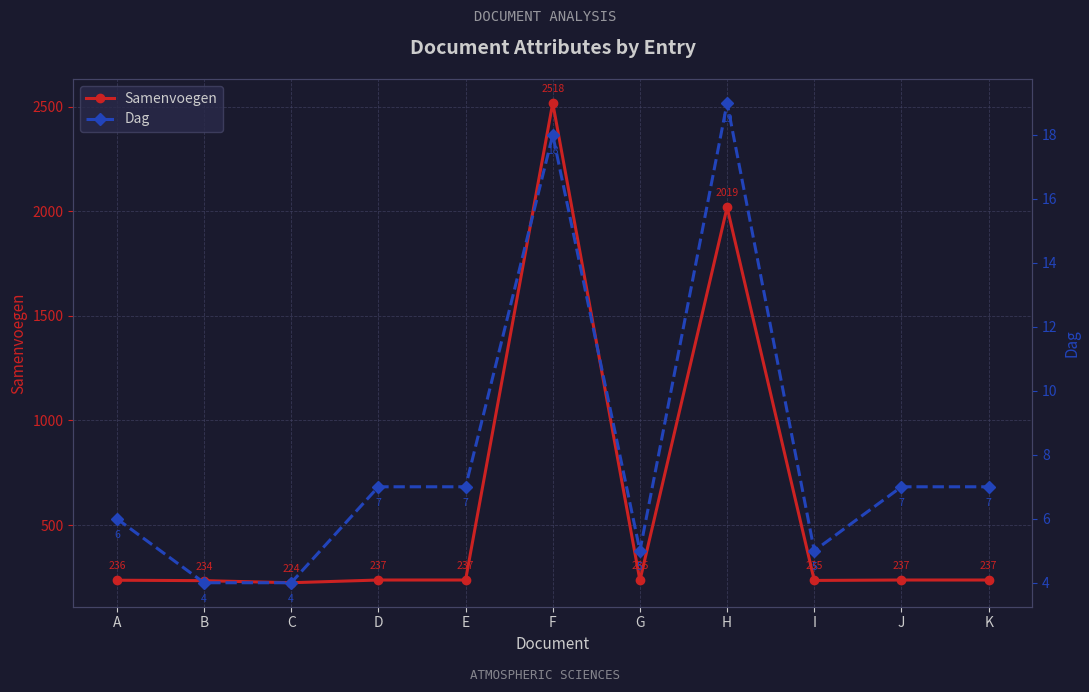

What is the maximum value for Samenvoegen?

2518